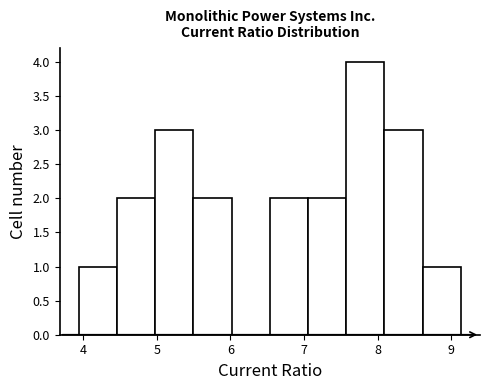

Which range on the x-axis has the tallest bar?

7.6 to 8.1